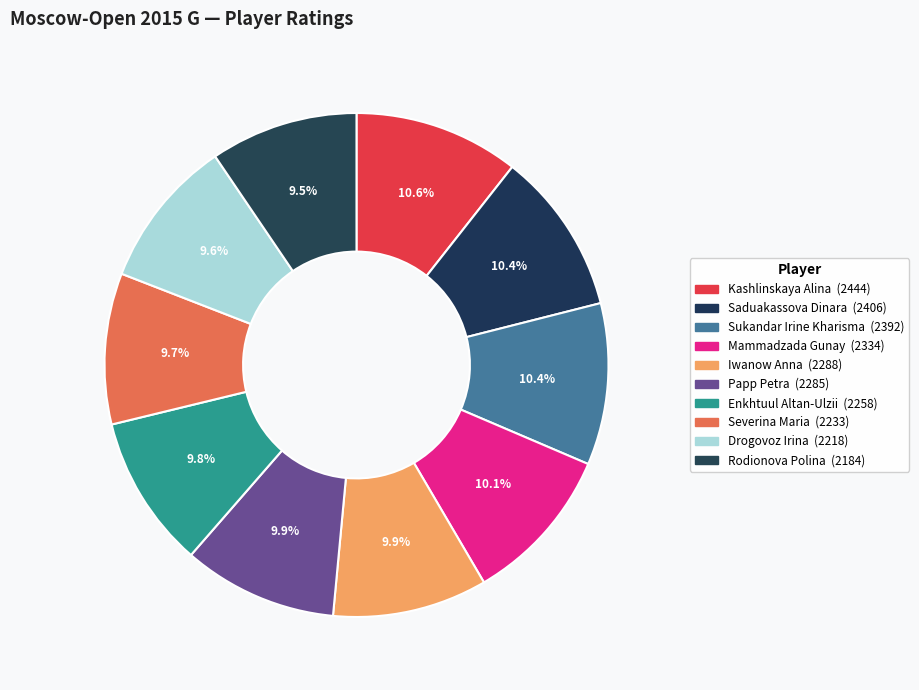

To the nearest percent, what percentage of the pie is Saduakassova Dinara?

10%